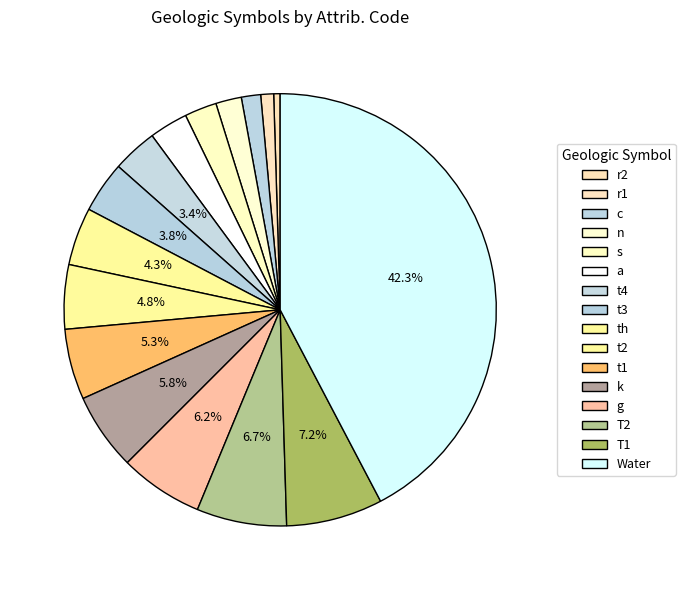

Does r1 account for over 50% of the chart?

No